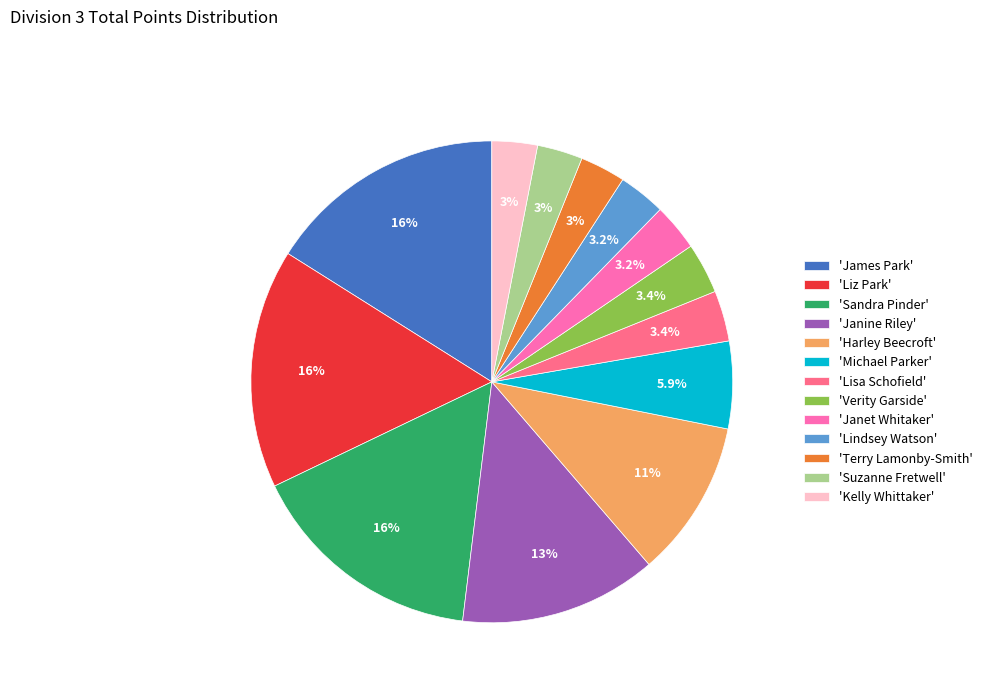

What percentage is NOT represented by 'James Park'?

83.9%